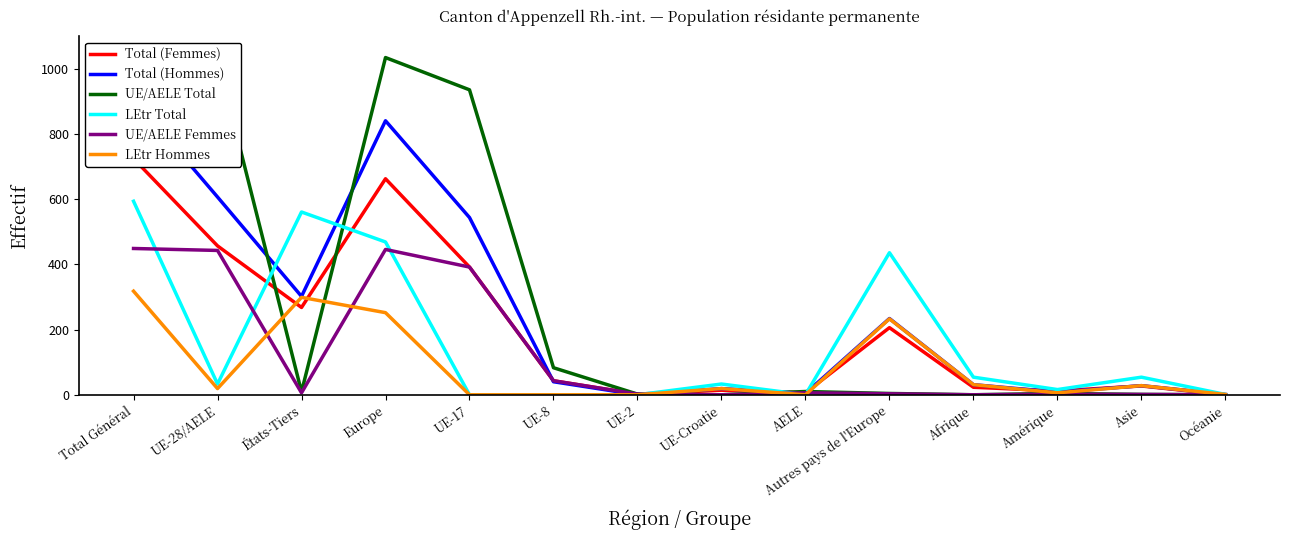

What is the sum of the Total (Hommes) values at UE-28/AELE and UE-2?

607